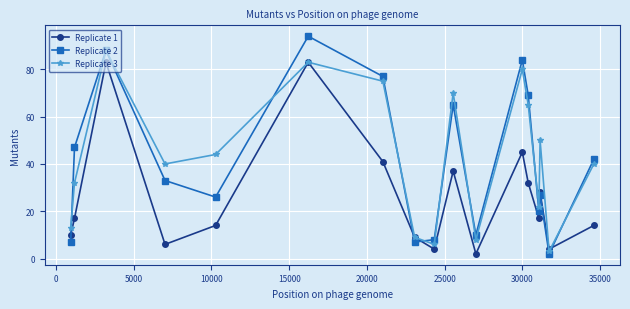

How many distinct data groups are displayed?

3